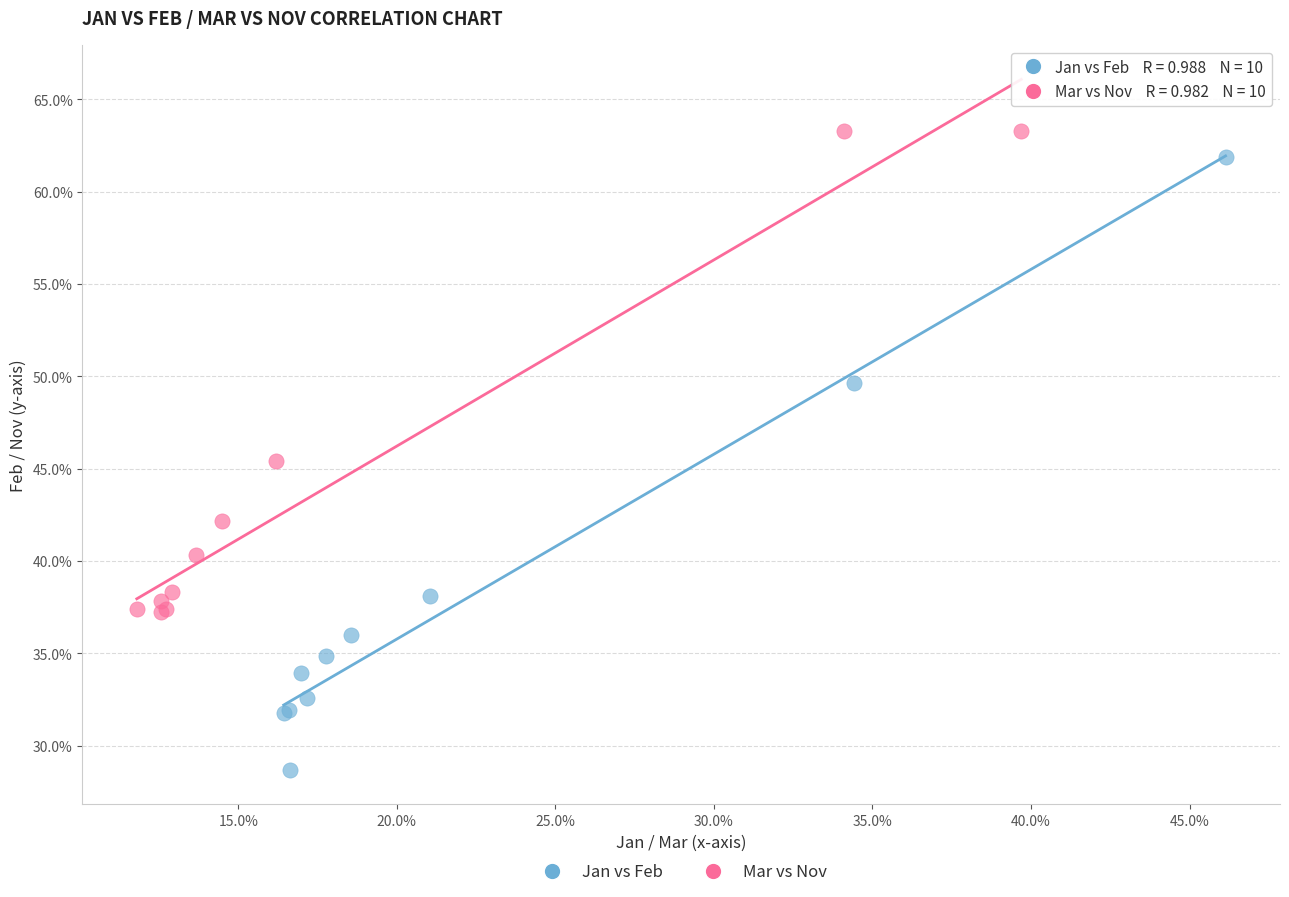

What are all the series names shown in the legend?

Jan vs Feb, Mar vs Nov